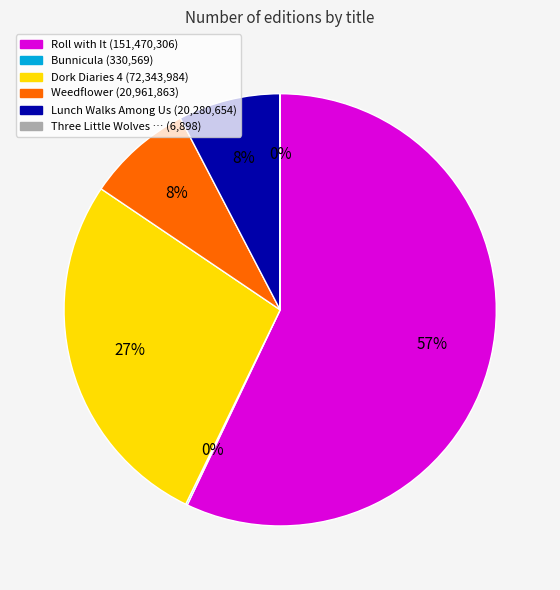

To the nearest percent, what is the difference between the largest and smallest slice percentages?

57%